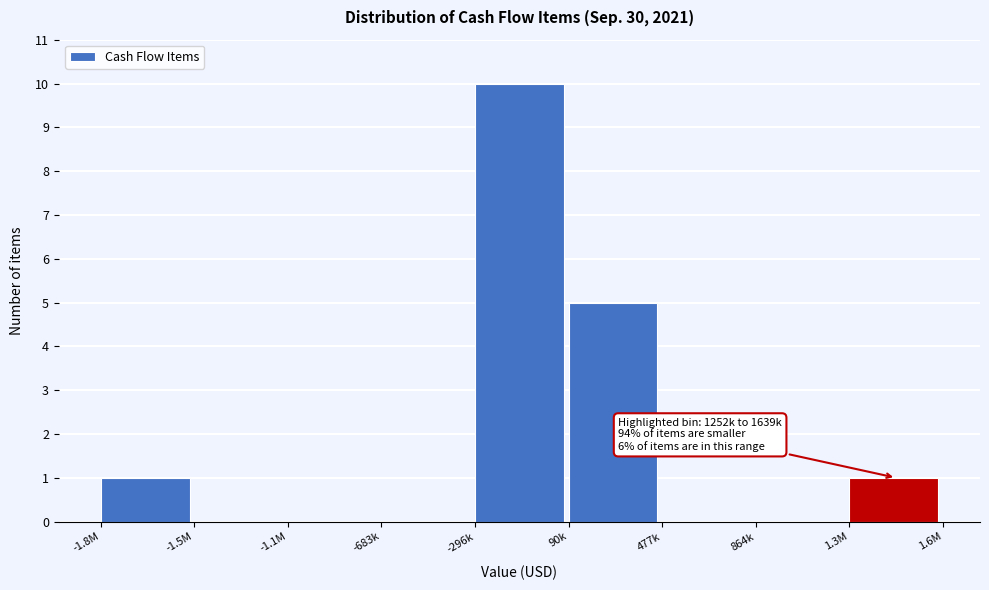

Reading left to right, what are all the values shown in this chart?

-1.8M=1	-1.5M=0	-1.1M=0	-683k=0	-296k=10	90k=5	477k=0	864k=0	1.3M=1